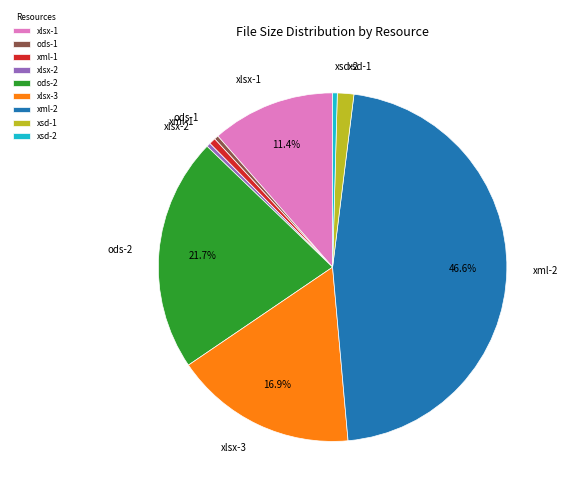

Which slice is the largest?

xml-2